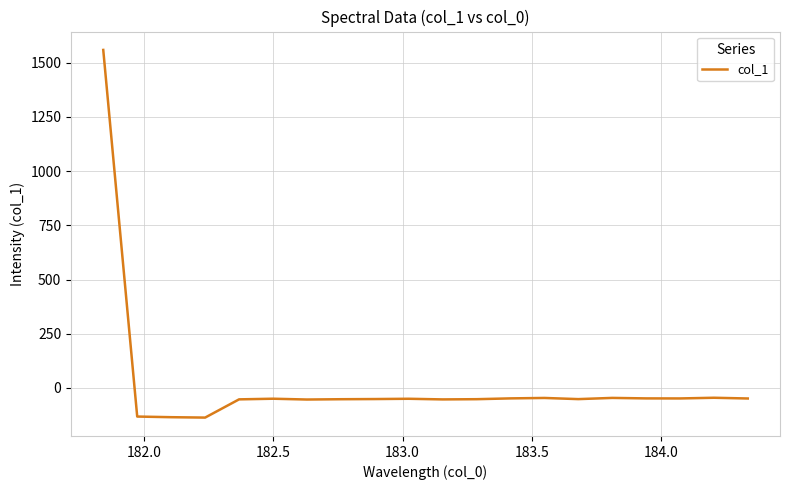

What is the smallest value displayed?

-136.5